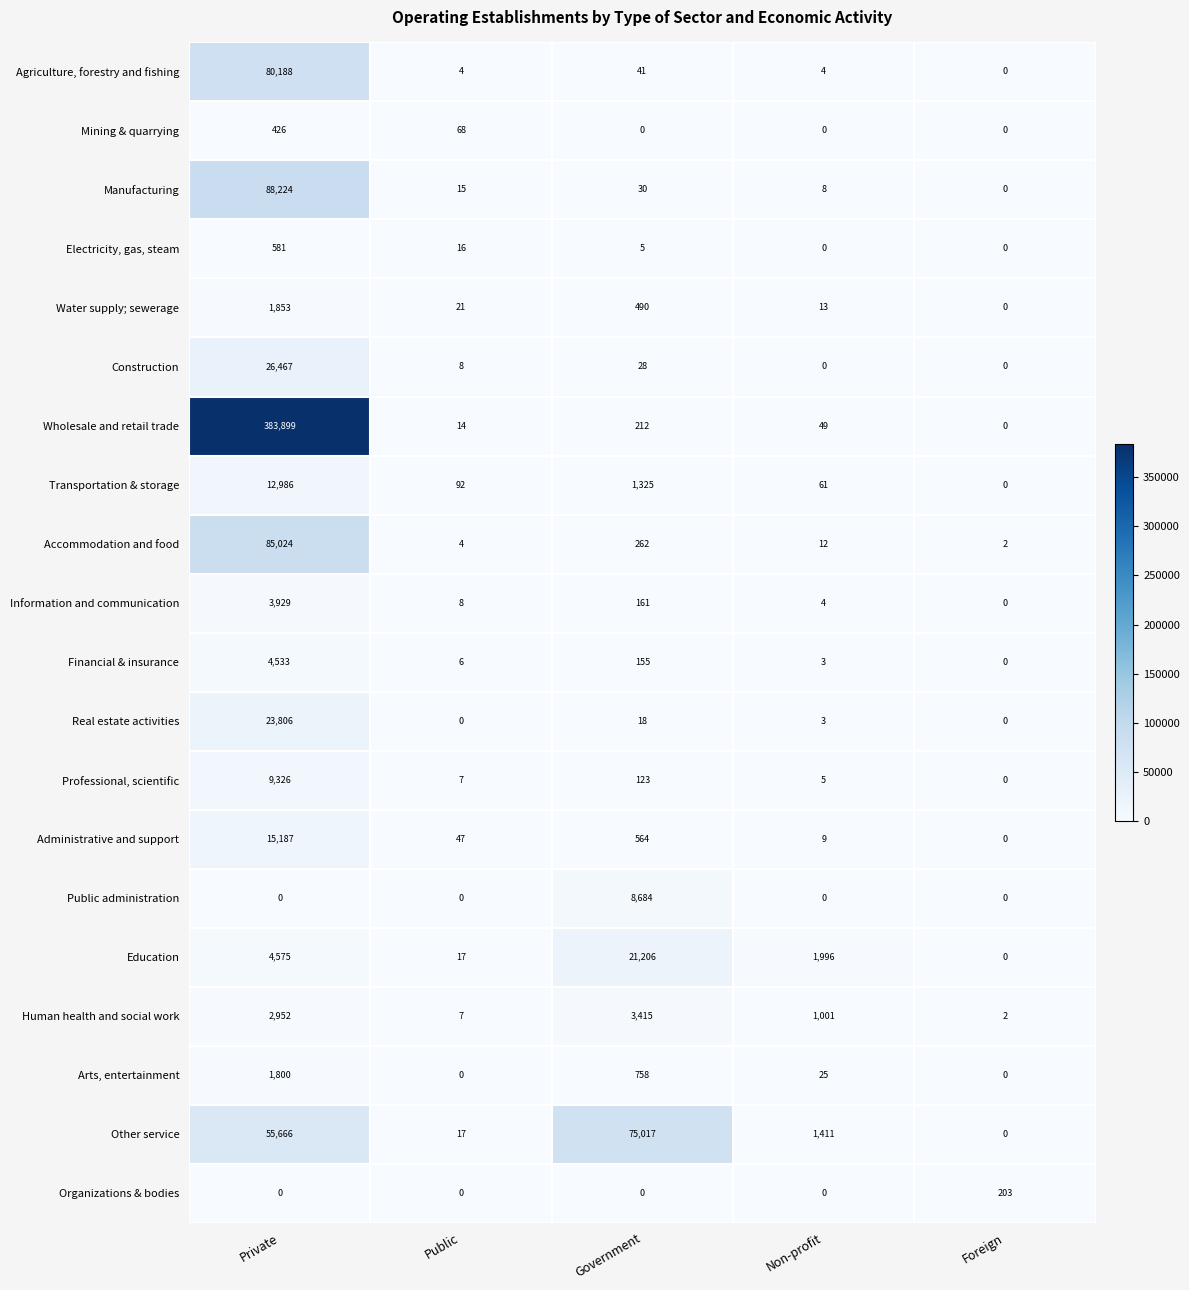

What is the total value across all series at Foreign?

207